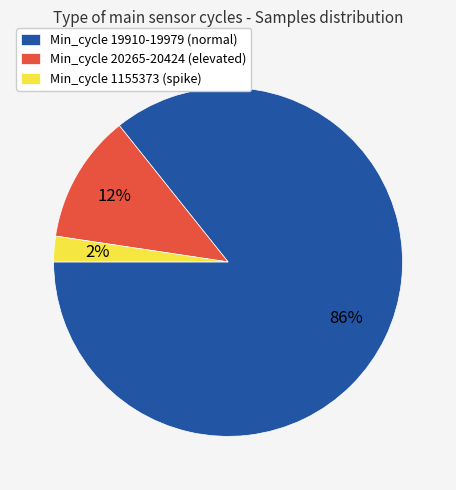

Is it true that Min_cycle 1155373 (spike) is 9% of the pie?

False